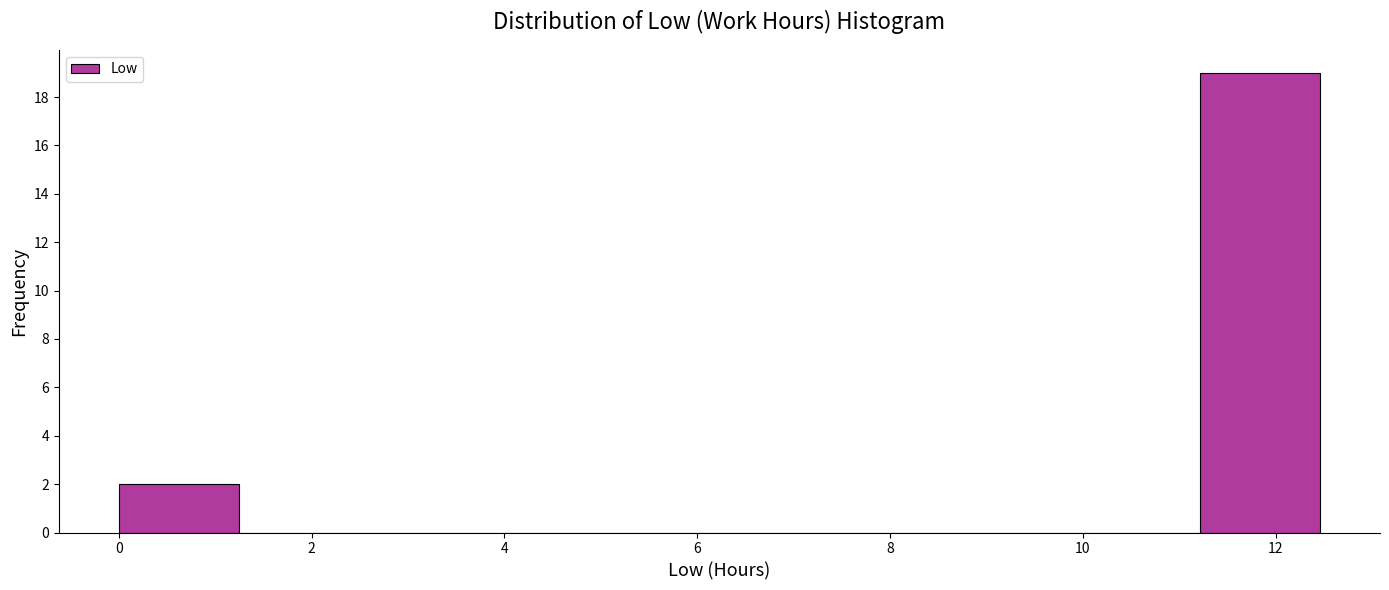

Reading left to right, transcribe this chart: for each bar, give the range it covers on the x-axis and its height. Neither the bar edges nor the heights are printed on the chart, so give them approximately, as read against the axes.

0.0 to 1.2: 2
1.2 to 2.4: 0
2.4 to 3.8: 0
3.8 to 5.0: 0
5.0 to 6.2: 0
6.2 to 7.4: 0
7.4 to 8.8: 0
8.8 to 10.0: 0
10.0 to 11.2: 0
11.2 to 12.4: 19